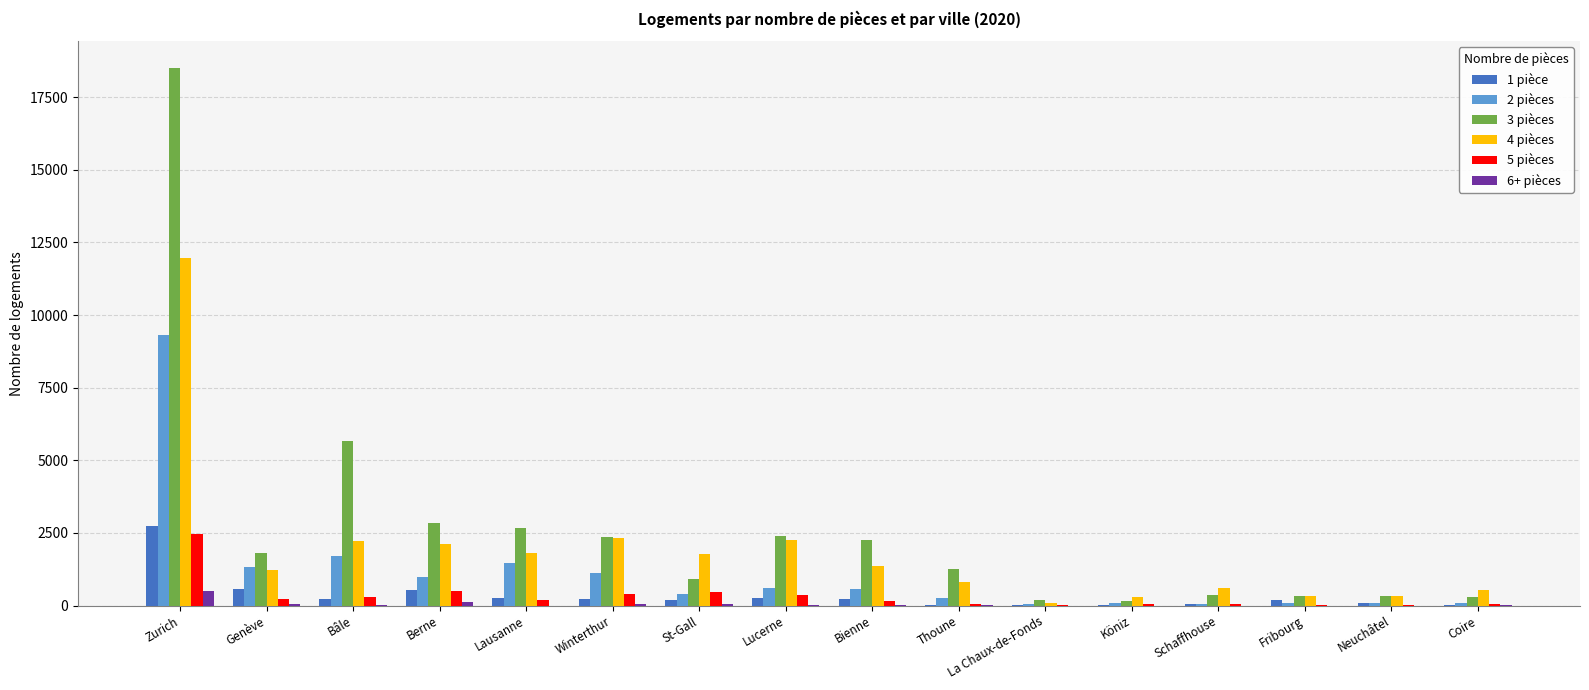

Which category has the highest value across all series?

Zurich